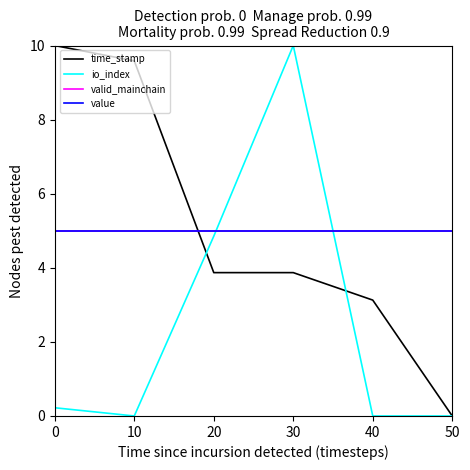

Between which two adjacent categories do time_stamp and valid_mainchain first intersect?

10 and 20